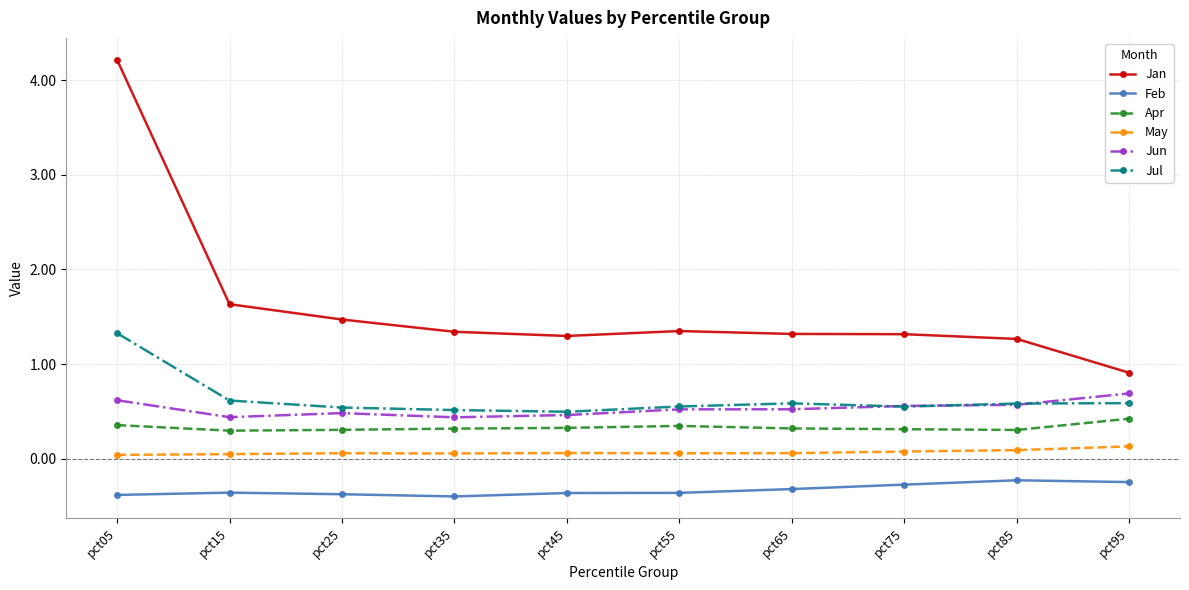

List the series in order of their peak value, lowest first.

Feb, May, Apr, Jun, Jul, Jan